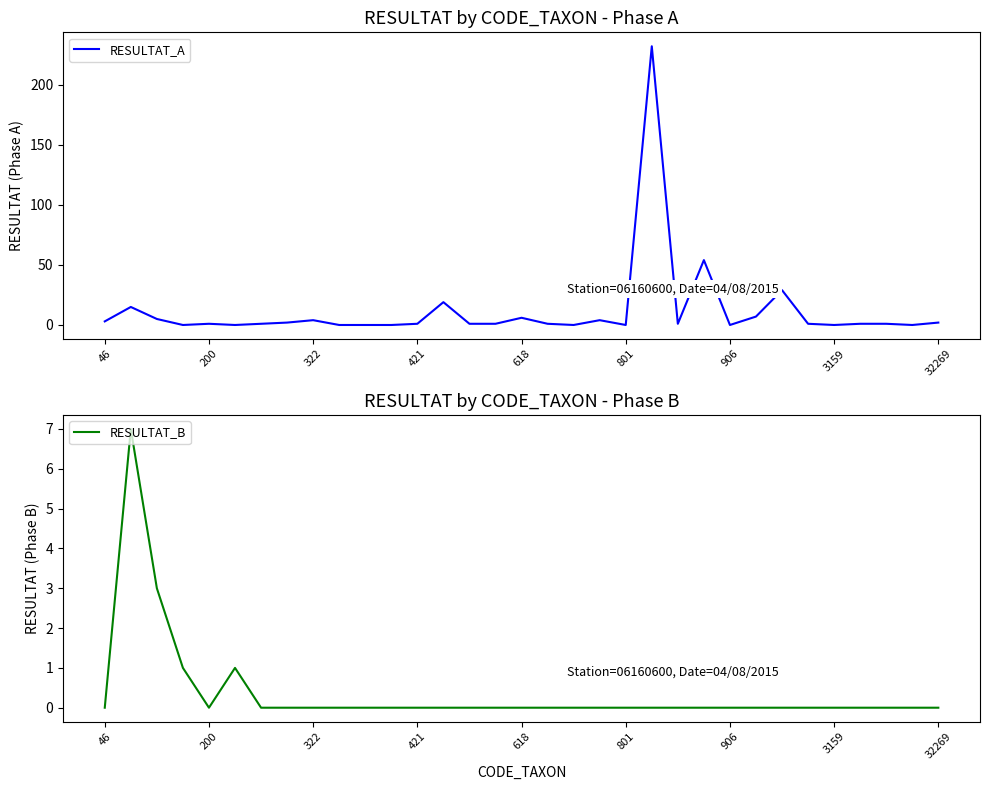

What is the difference between the maximum and minimum values in the RESULTAT_B series?

7